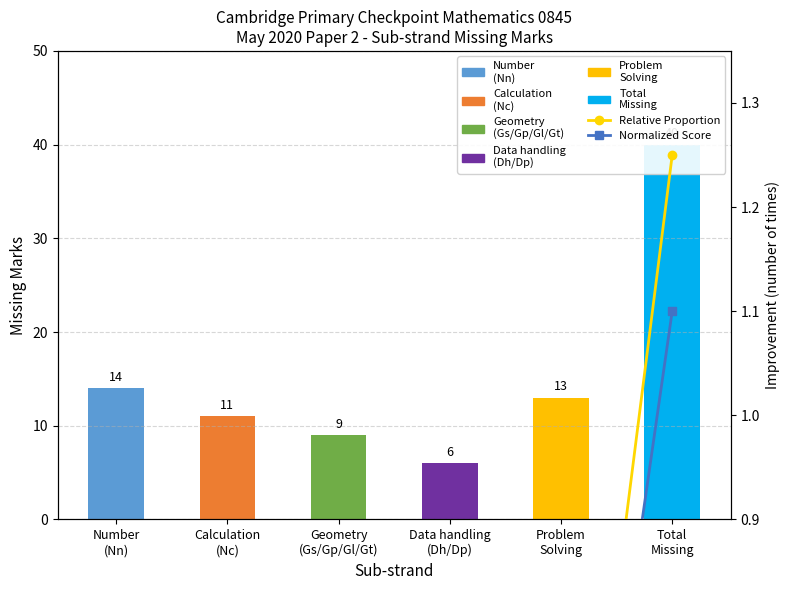

Count the number of categories in the chart.

6